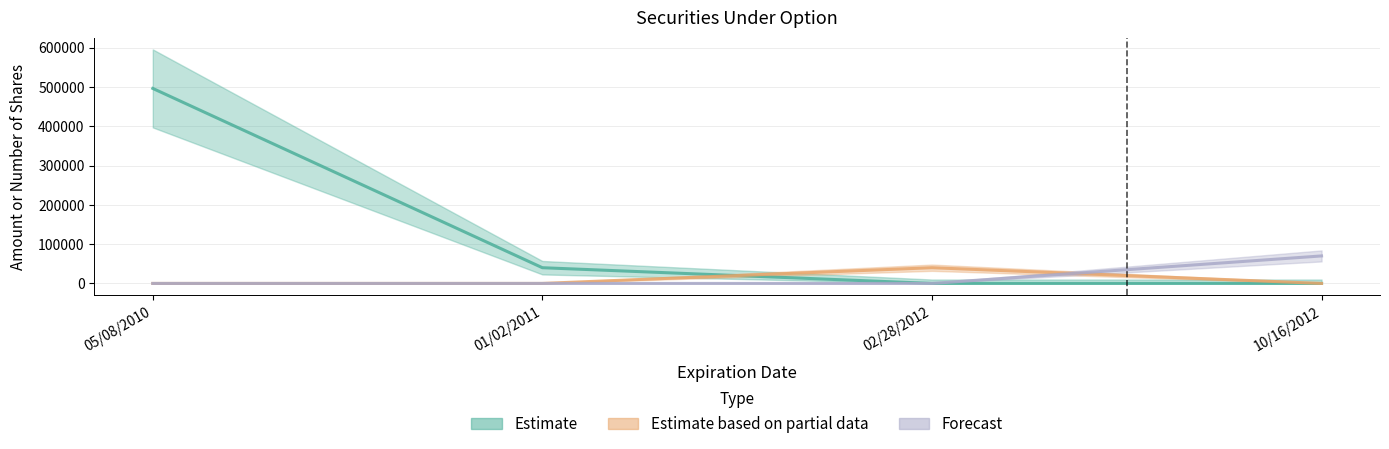

At how many categories does at least one series exceed 149626?

1